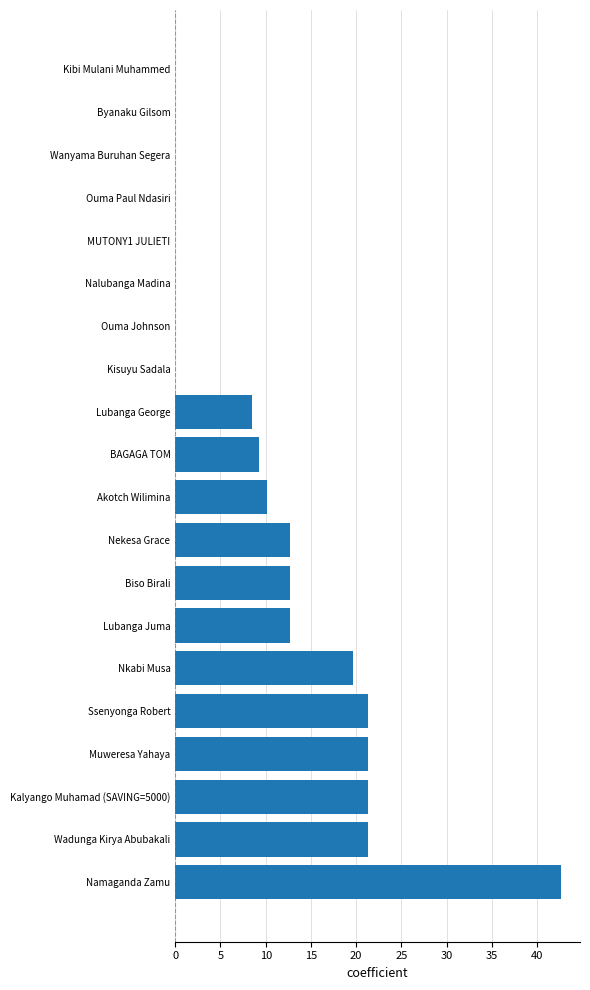

What value does the data have at Wadunga Kirya Abubakali?

21.3